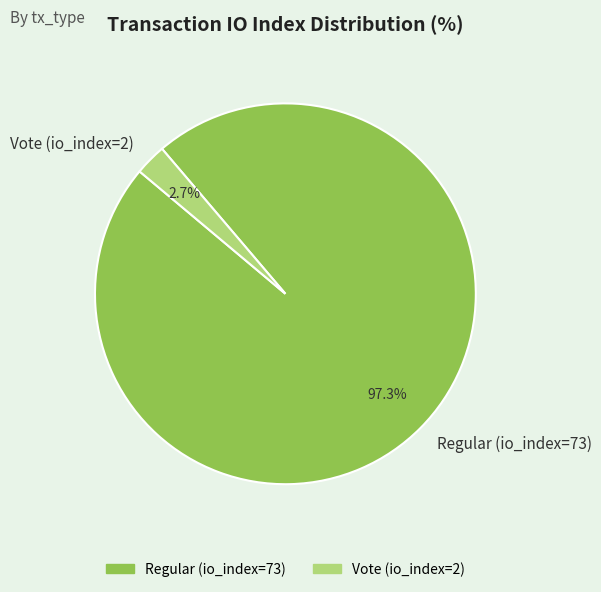

Which slice represents more than half of the pie?

Regular (io_index=73)